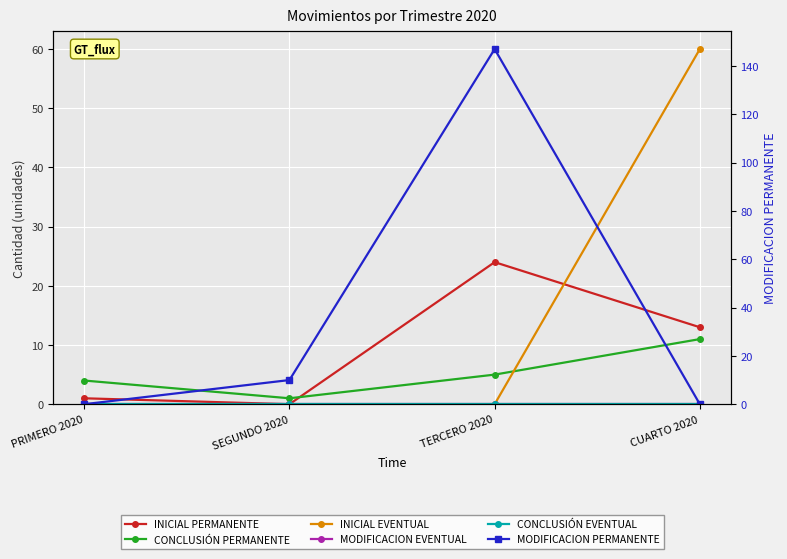

True or false: INICIAL EVENTUAL and MODIFICACION EVENTUAL cross at least once.

False